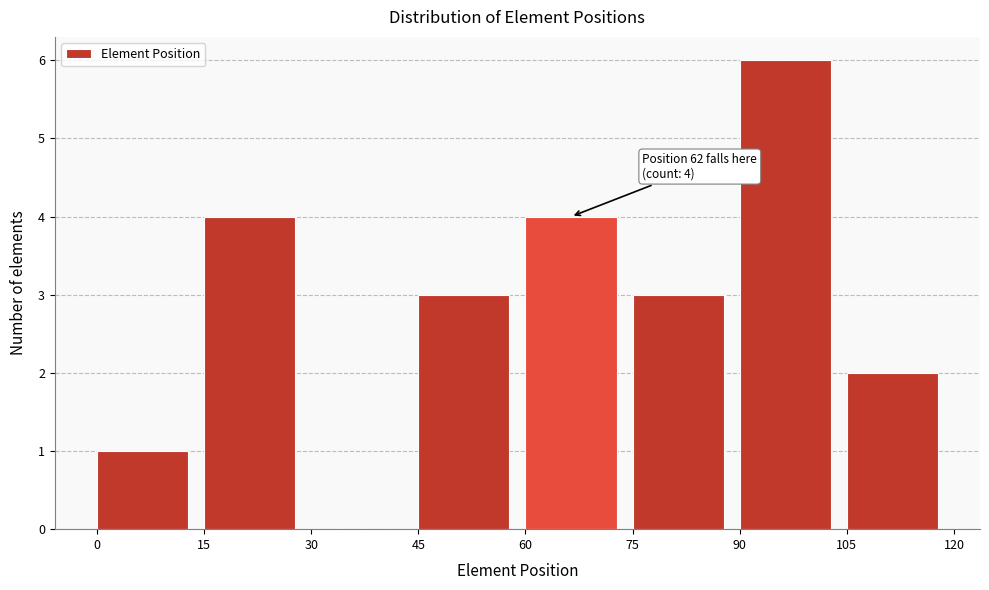

Which range on the x-axis has the tallest bar?

90 to 105